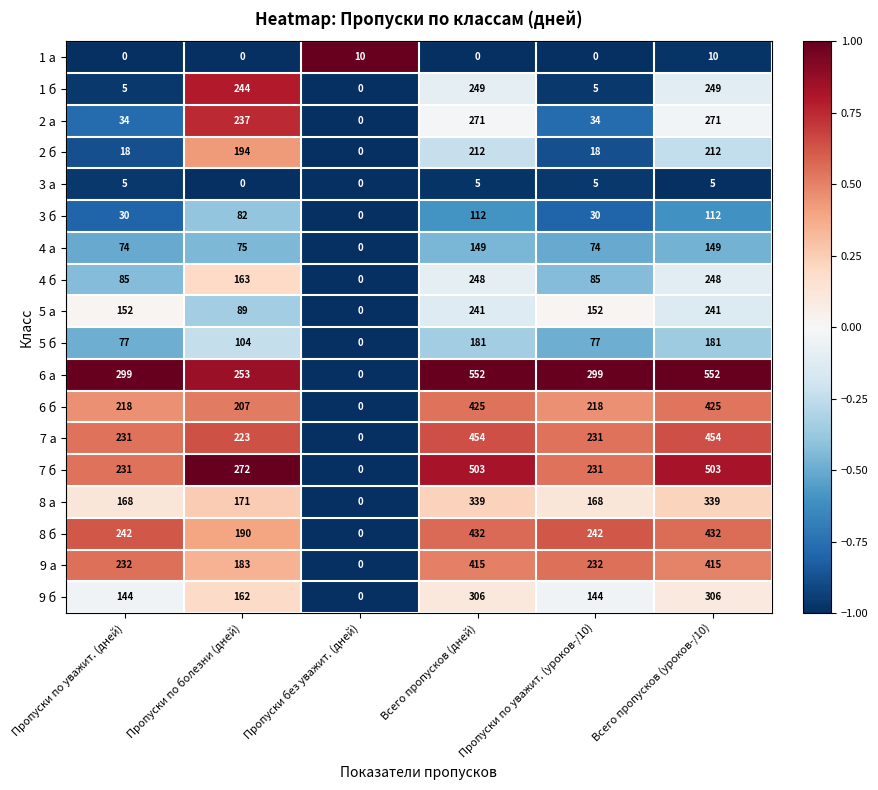

At how many categories does at least one series exceed 159?

5